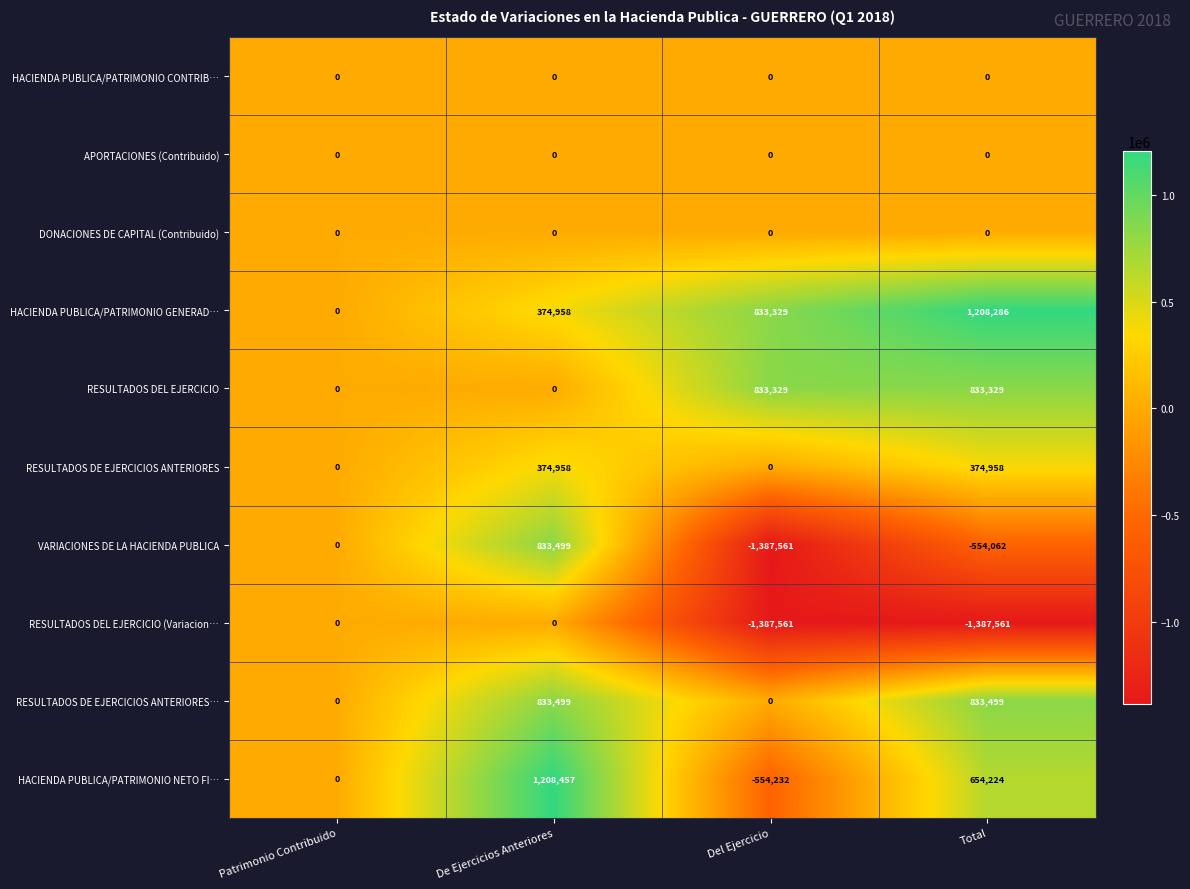

Which series has the largest total across all categories?

HACIENDA PUBLICA/PATRIMONIO GENERAD…